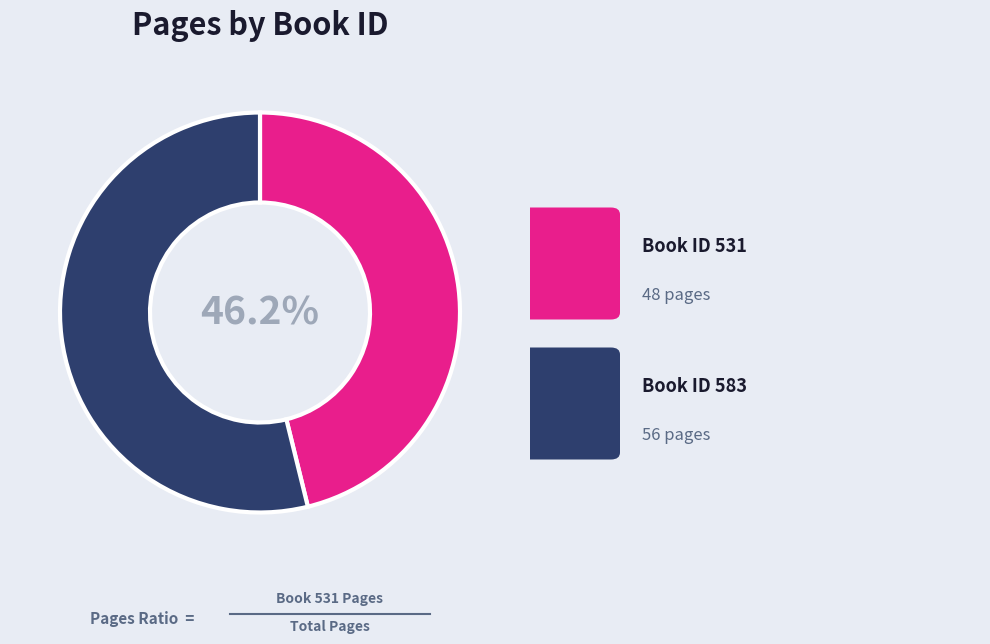

Does any single category account for the majority?

Yes